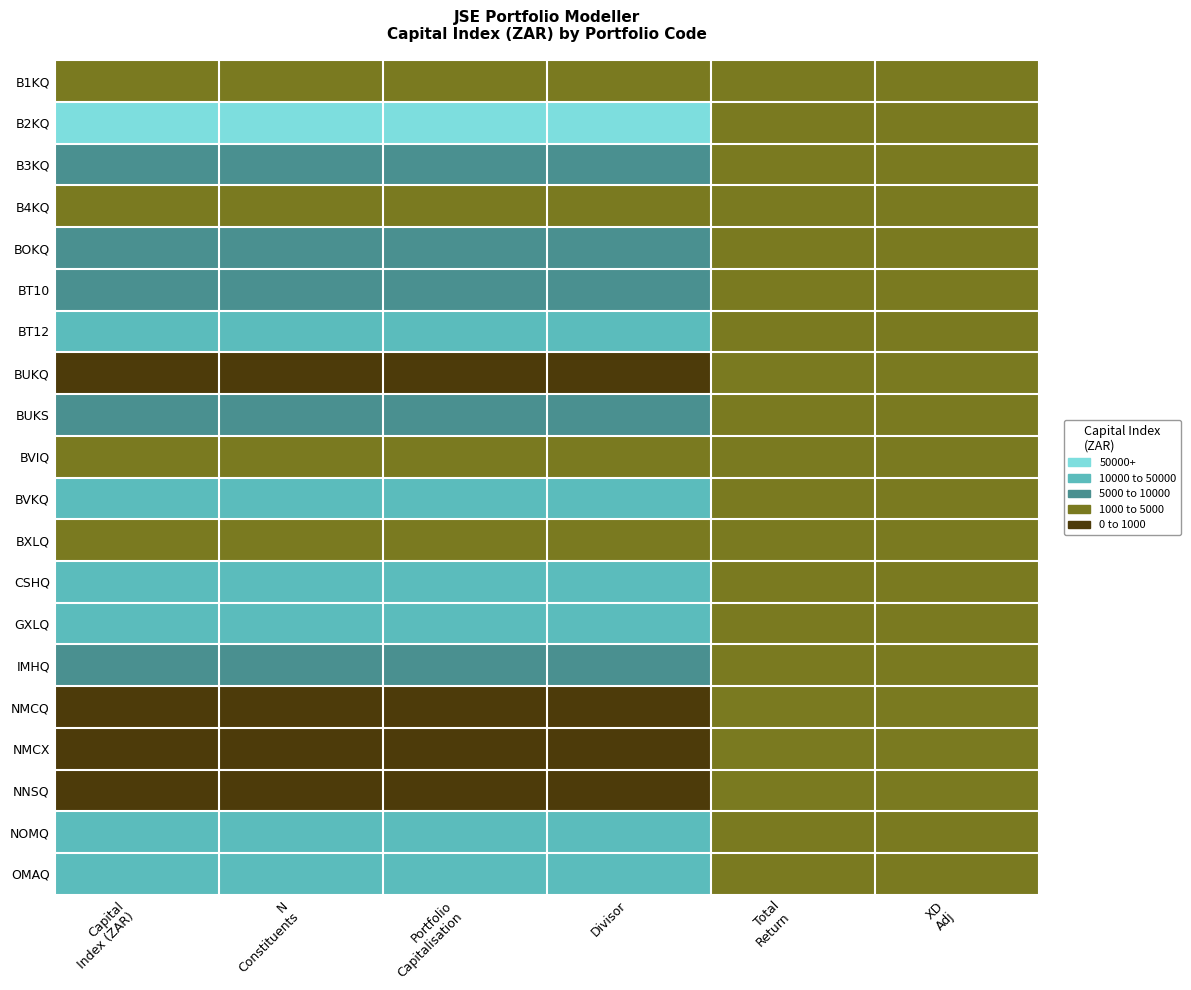

At which category is the sum across all series the highest?

Capital
Index (ZAR)